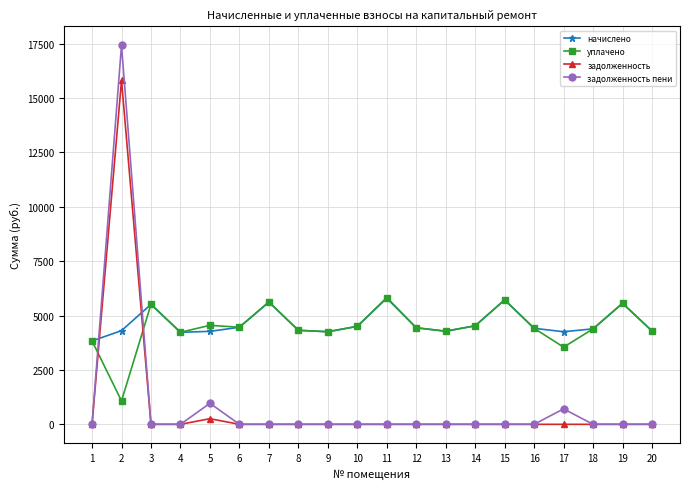

How many data points does each series have?

20